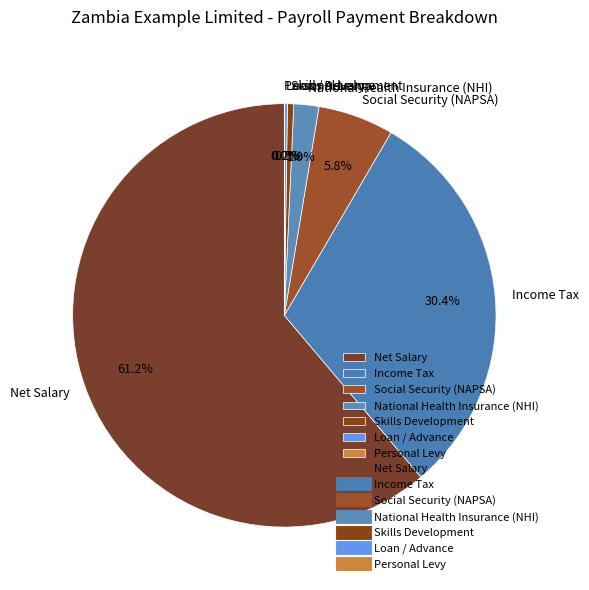

Which has a higher value, Social Security (NAPSA) or National Health Insurance (NHI)?

Social Security (NAPSA)